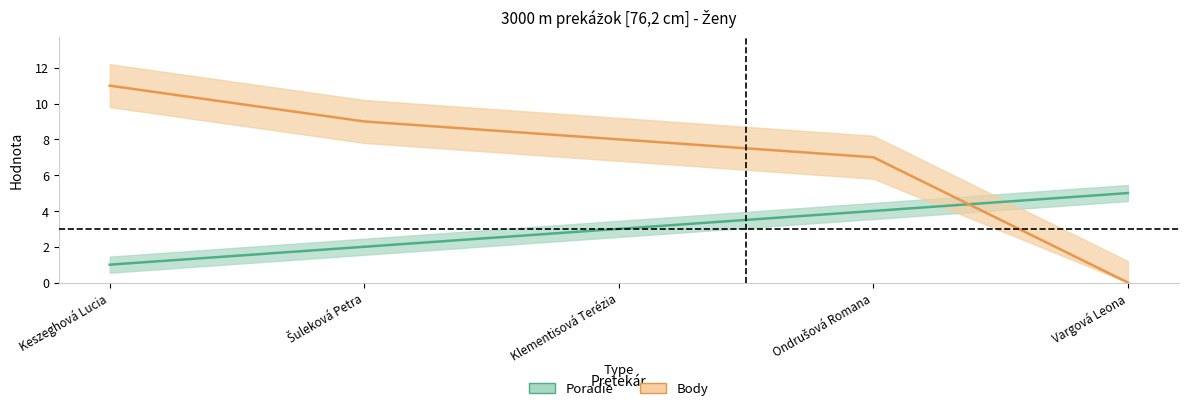

What is the label of the 1st point from the left?

Keszeghová Lucia